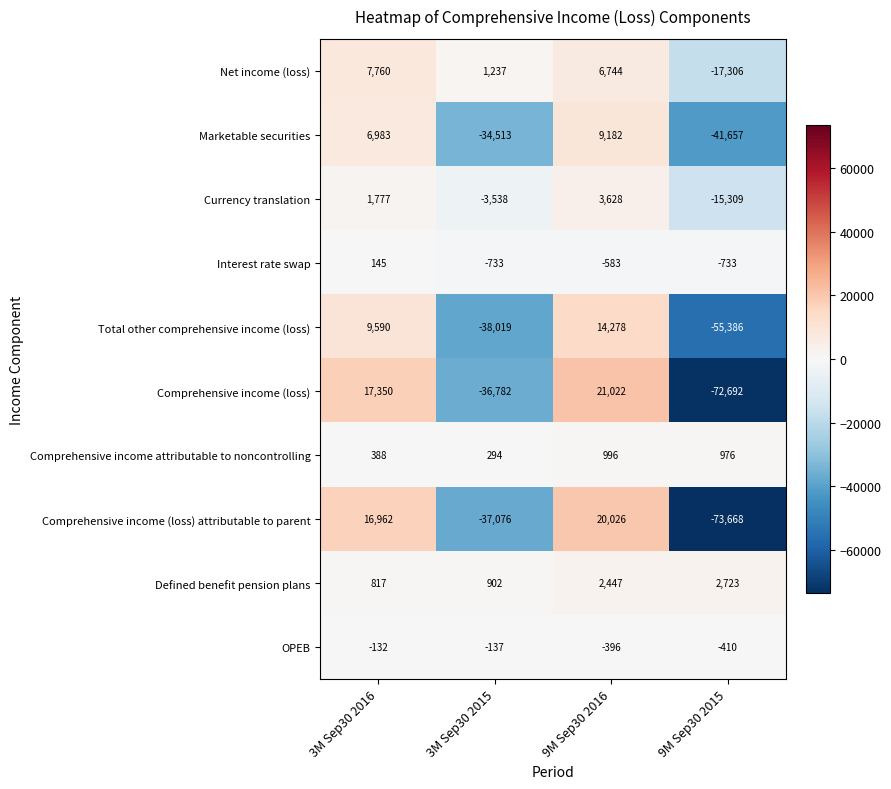

How many data points in Interest rate swap are above -583?

1